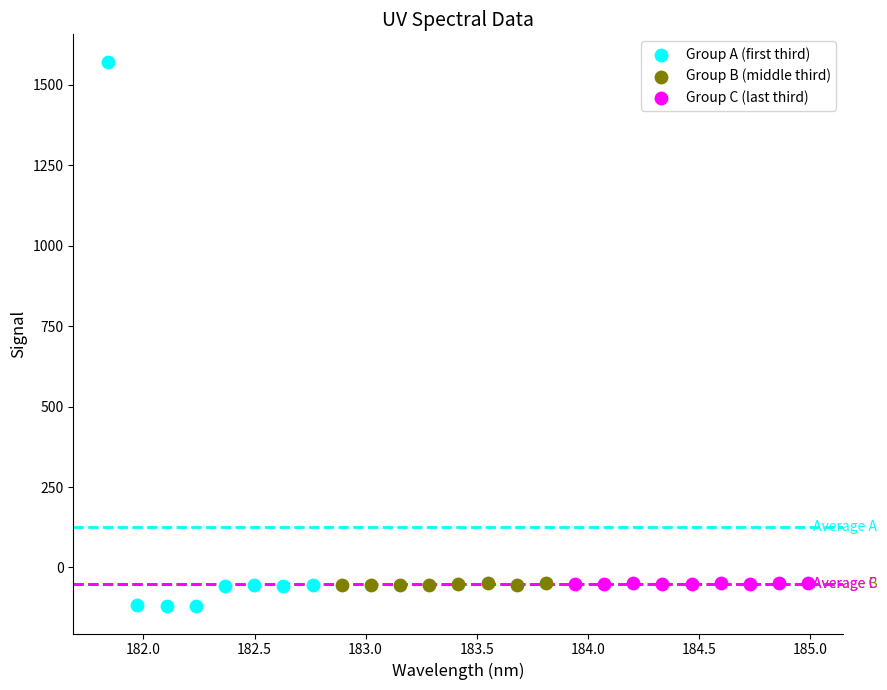

What are all the series names shown in the legend?

Group A (first third), Group B (middle third), Group C (last third)